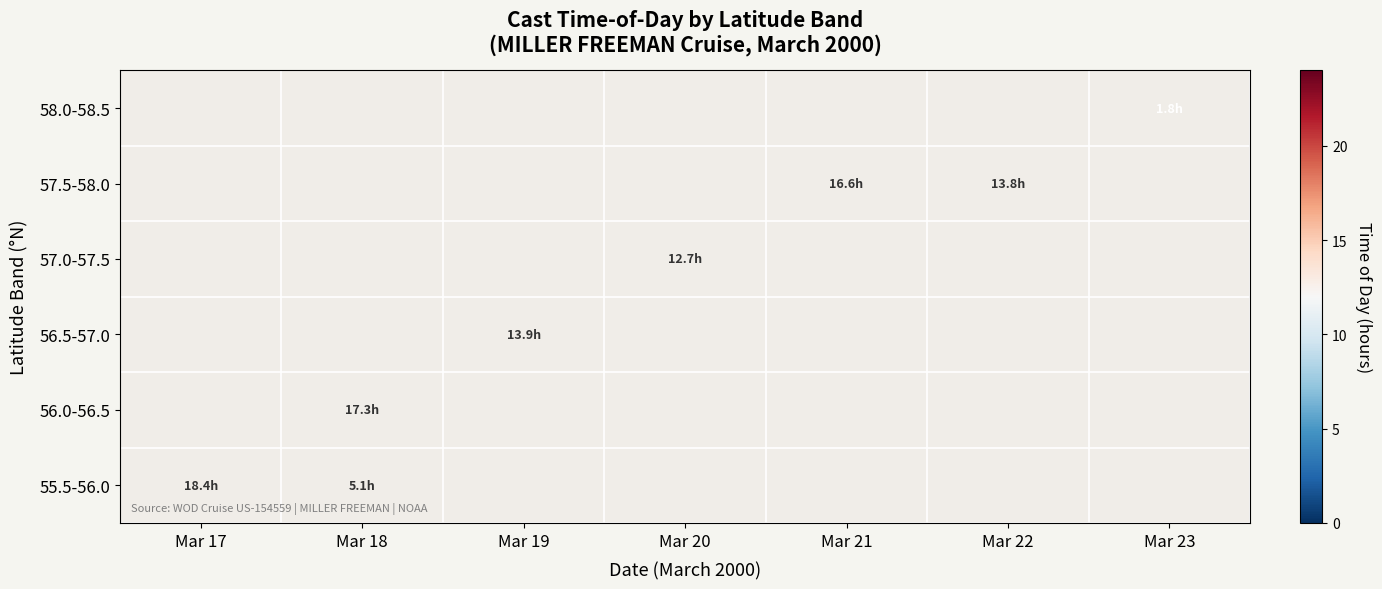

At which label does 57.0-57.5 first exceed 12?

Mar 20